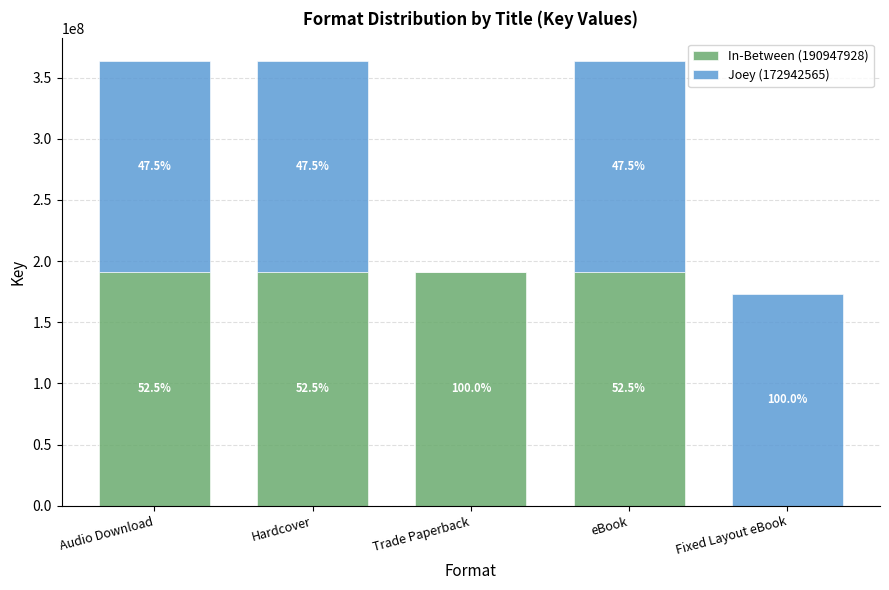

Are the bars horizontal?

No